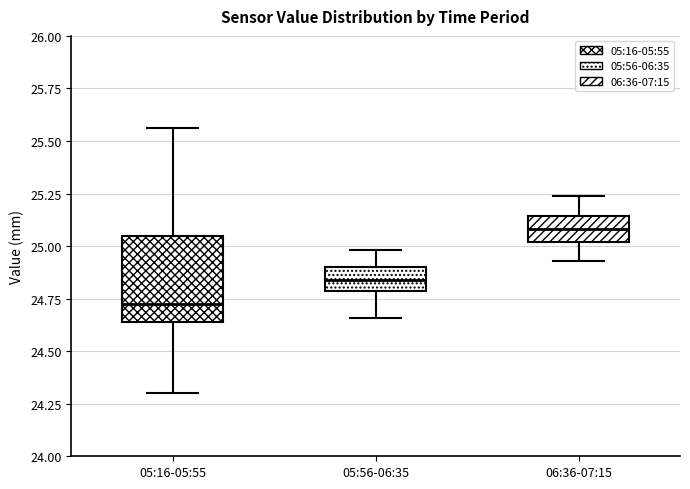

Which box is the tallest, from its lower edge to its upper edge?

05:16-05:55